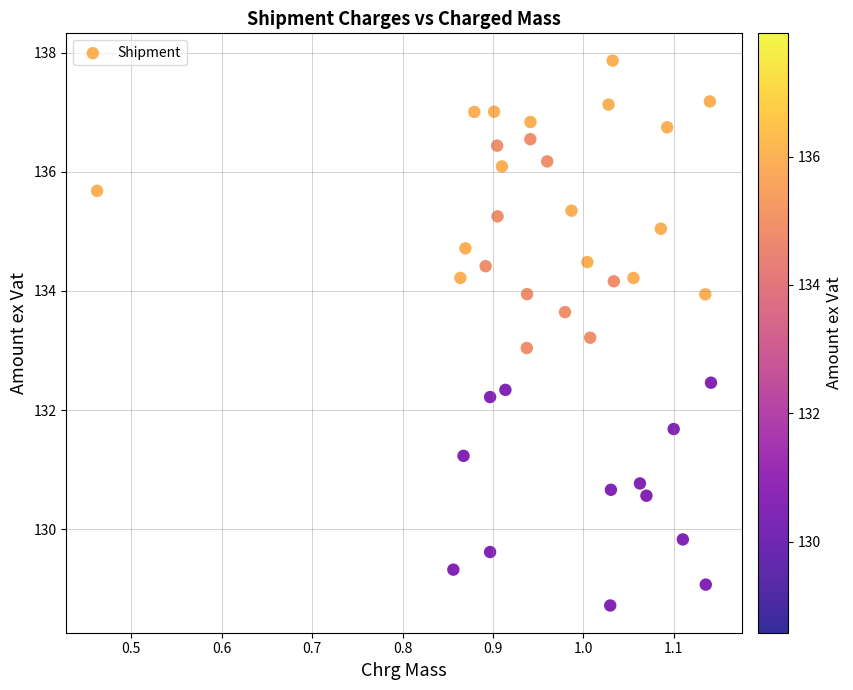

What is the range of X values (max minus min)?

0.7